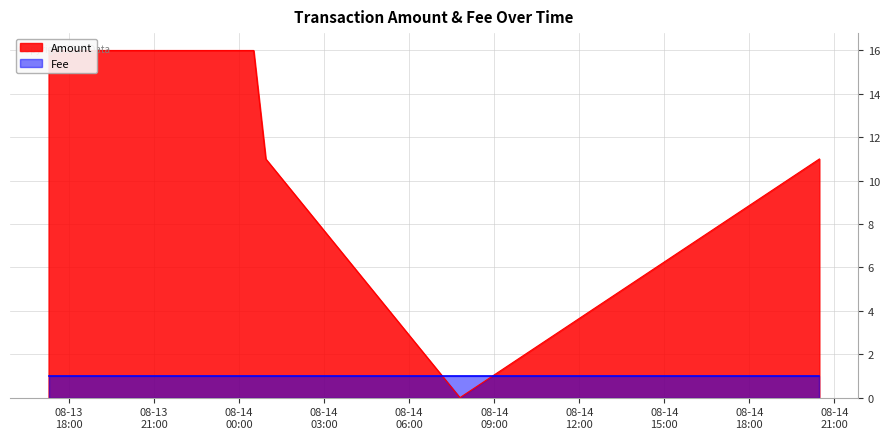

Rank the categories by value from lowest to highest.

2017-08-14 07:47:14, 2017-08-14 00:56:22, 2017-08-14 20:28:13, 2017-08-13 17:16:26, 2017-08-14 00:30:37